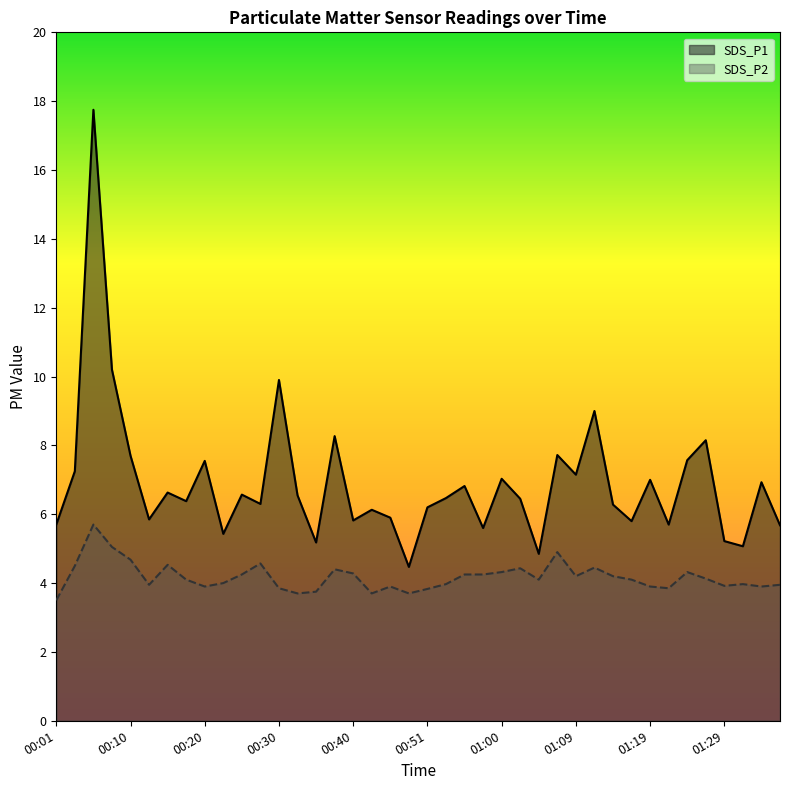

What is the label of the 2nd point from the left?

00:03